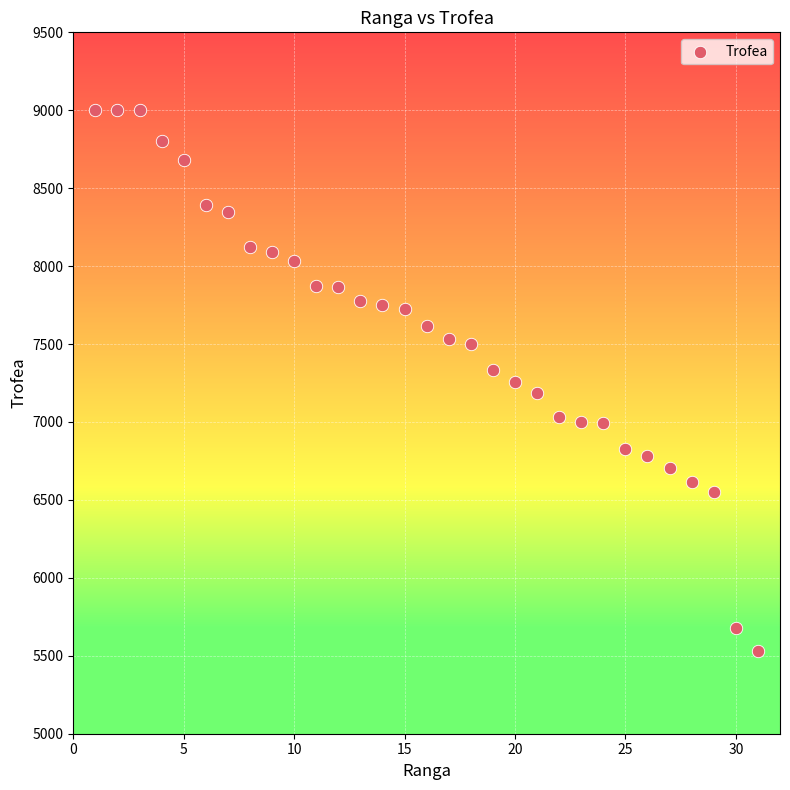

What is the range of X values (max minus min)?

30